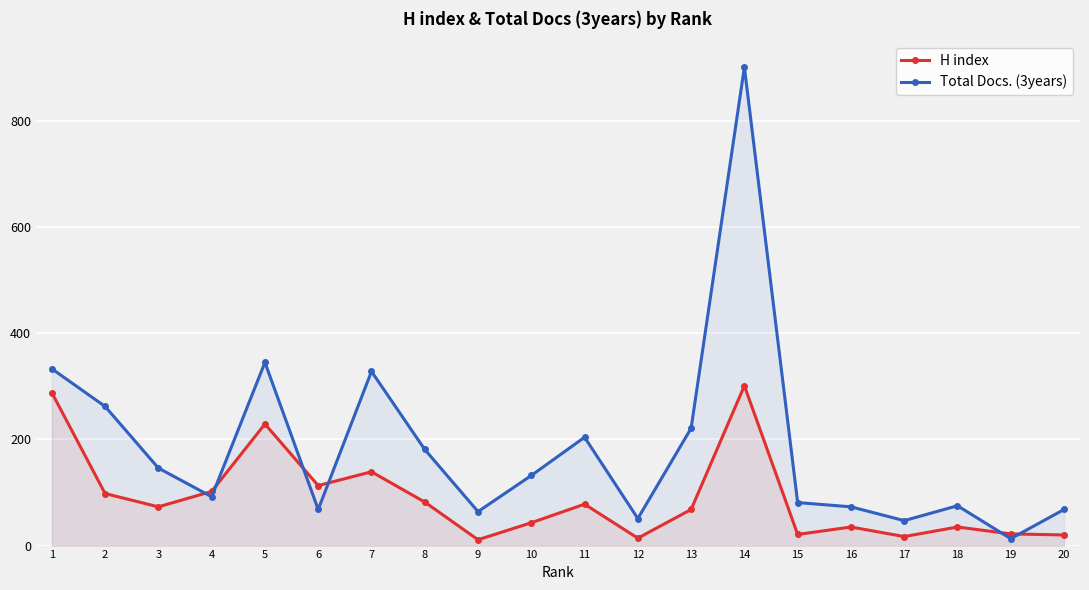

Reading left to right, transcribe all the data shown in this chart.

H index: 288	98	73	102	229	113	139	82	11	43	78	14	68	301	21	35	17	35	22	20
Total Docs. (3years): 333	262	146	92	345	68	328	181	64	132	204	51	221	901	81	73	47	75	13	68